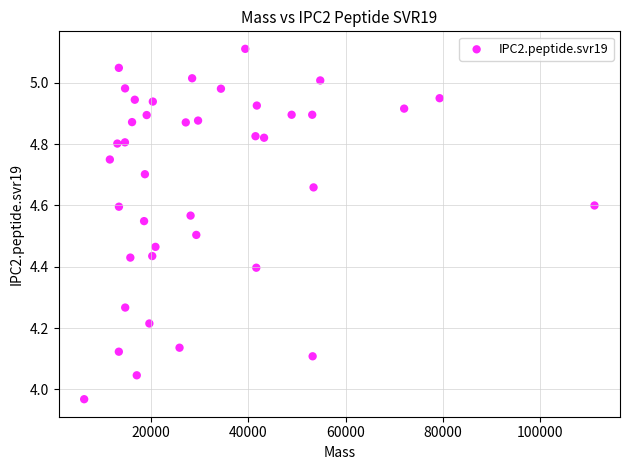

What is the range of X values (max minus min)?

104955.0